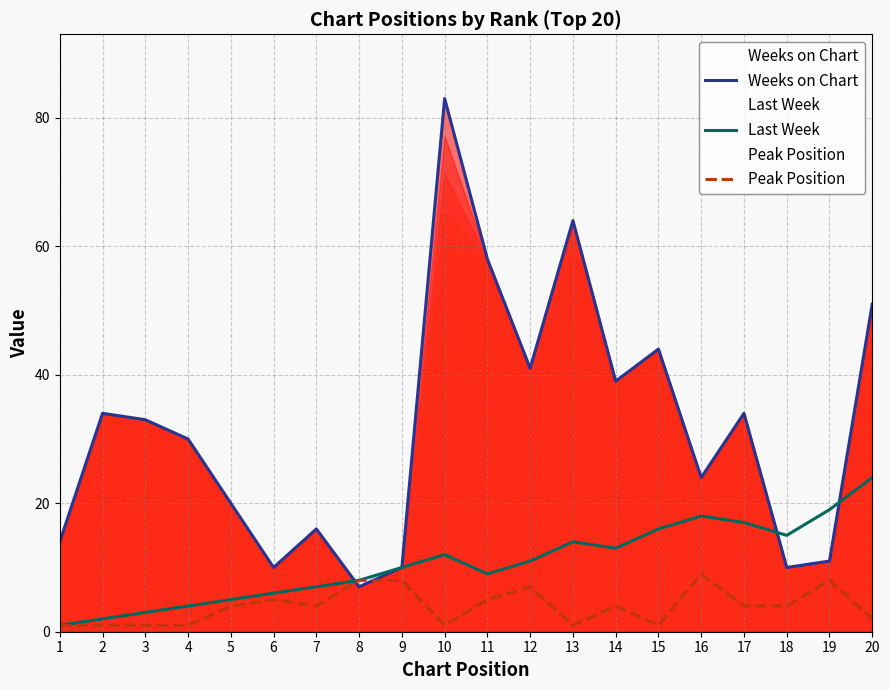

Which has a higher value, 19 or 3?

3